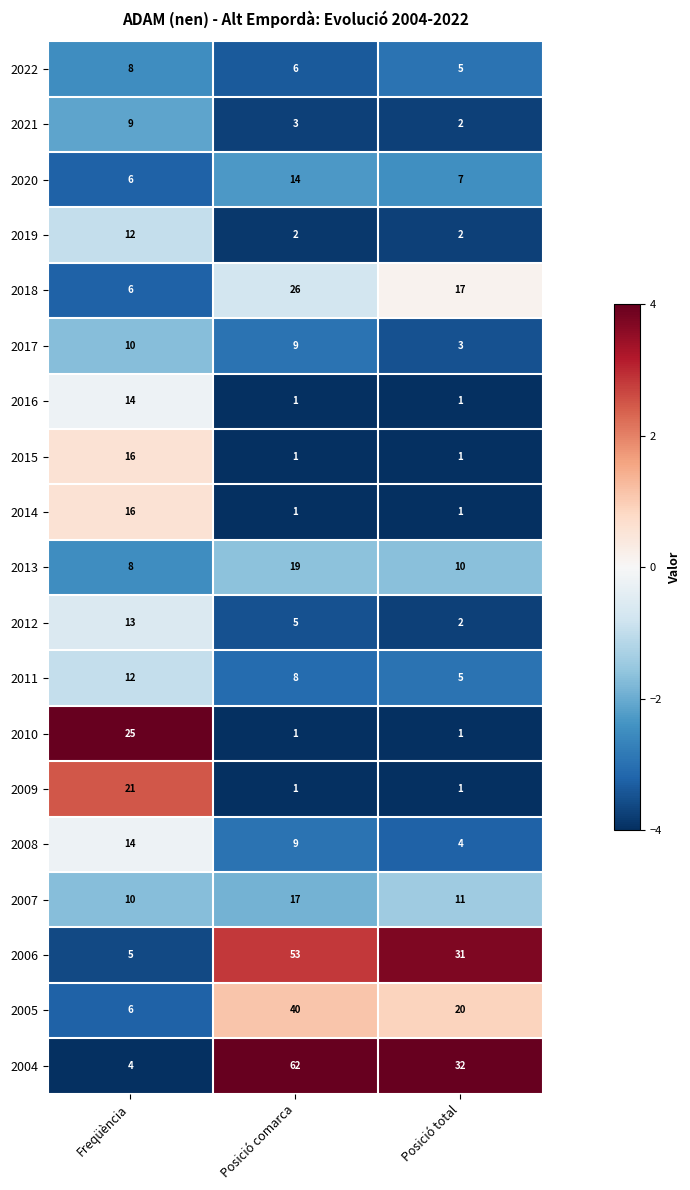

How many values in the 2014 series exceed 1?

1